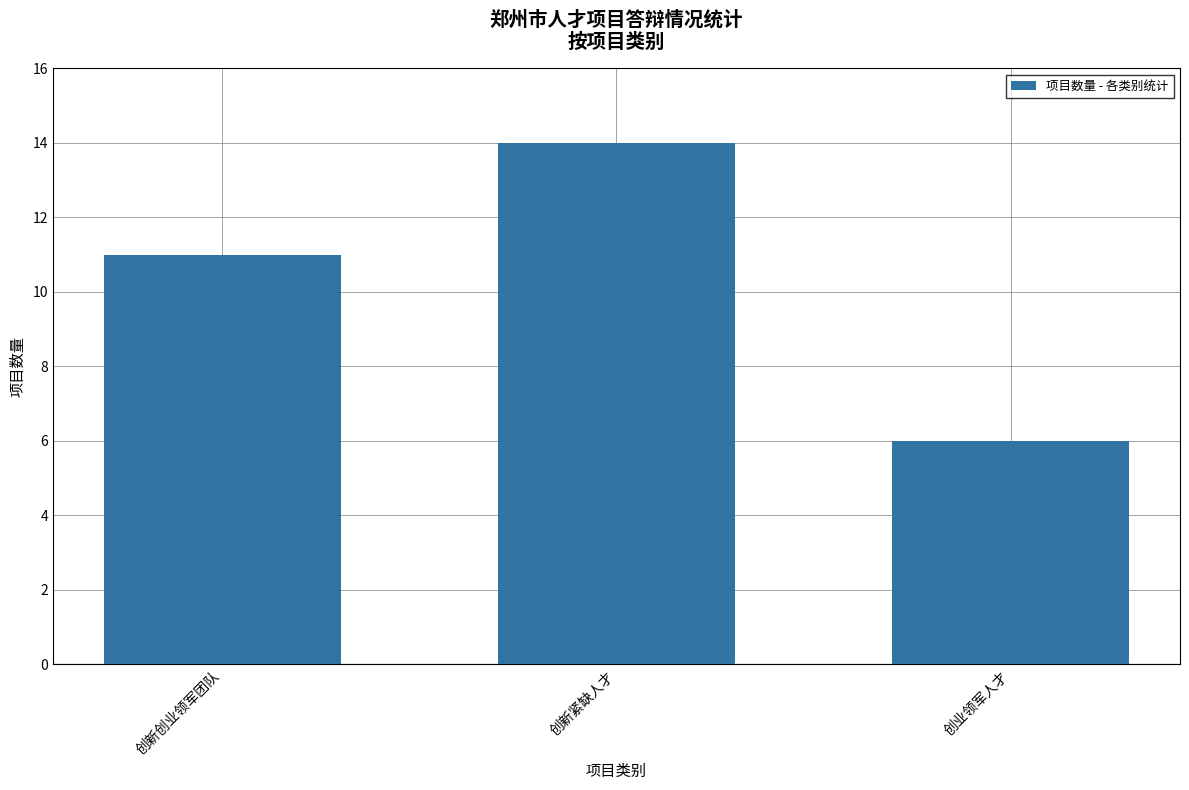

How many values are below 11?

1